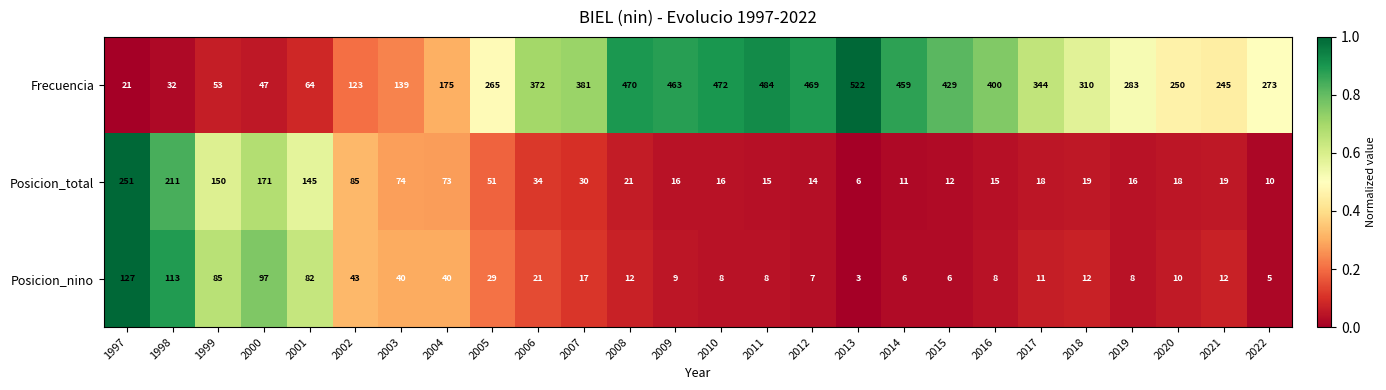

What value does the Posicion_total series have at 1998, to the nearest 10?

210